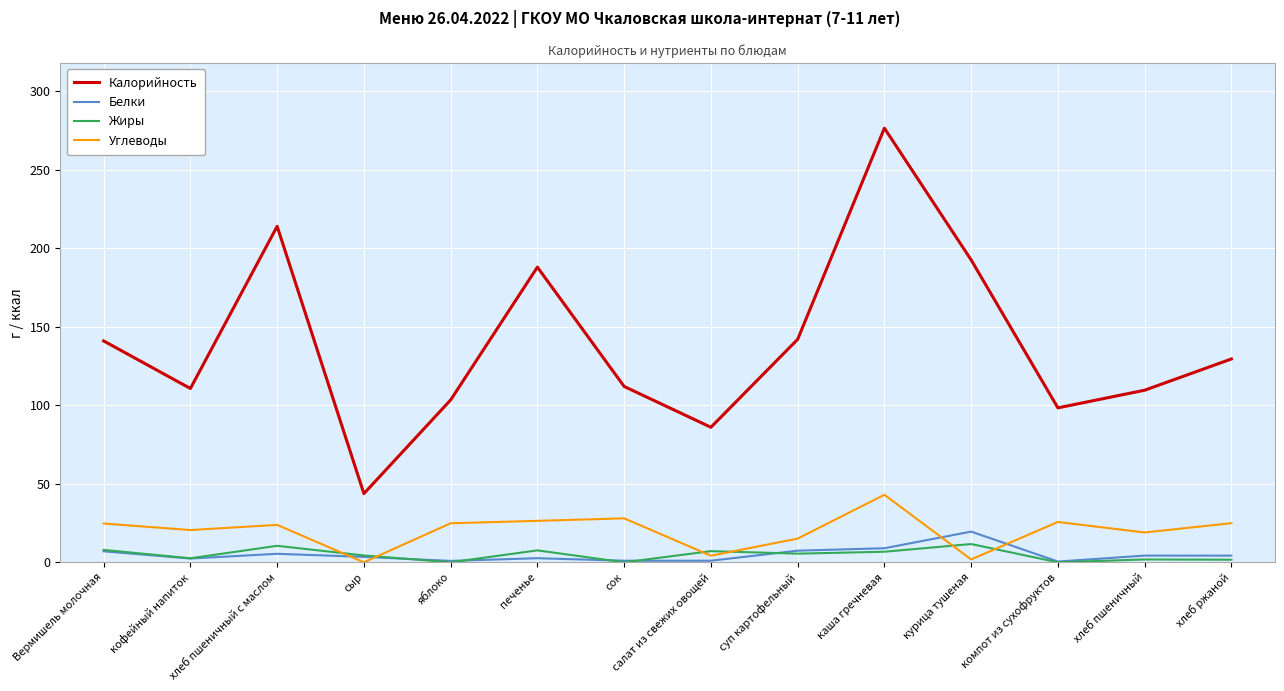

True or false: Белки and Калорийность intersect in this chart.

False